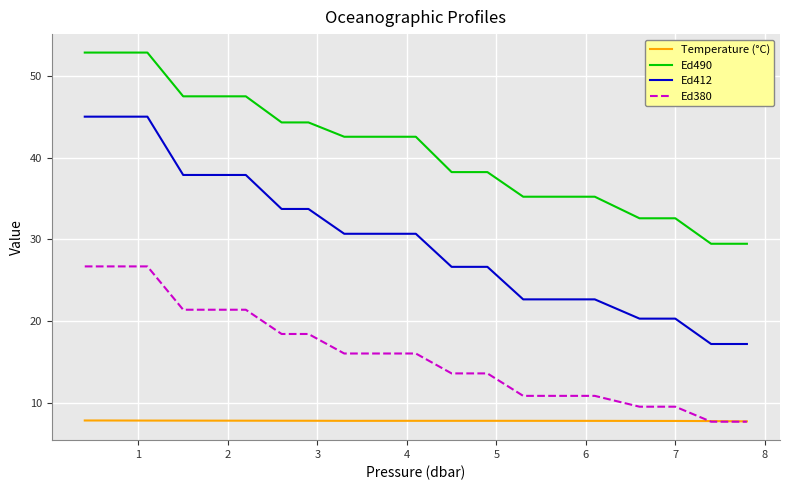

What is the average value of the Ed490 series?

41.2